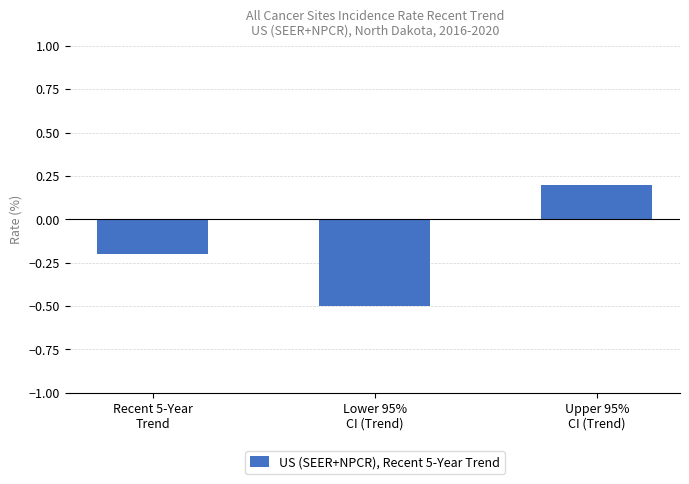

What is the label of the 3rd bar from the left?

Upper 95%
CI (Trend)